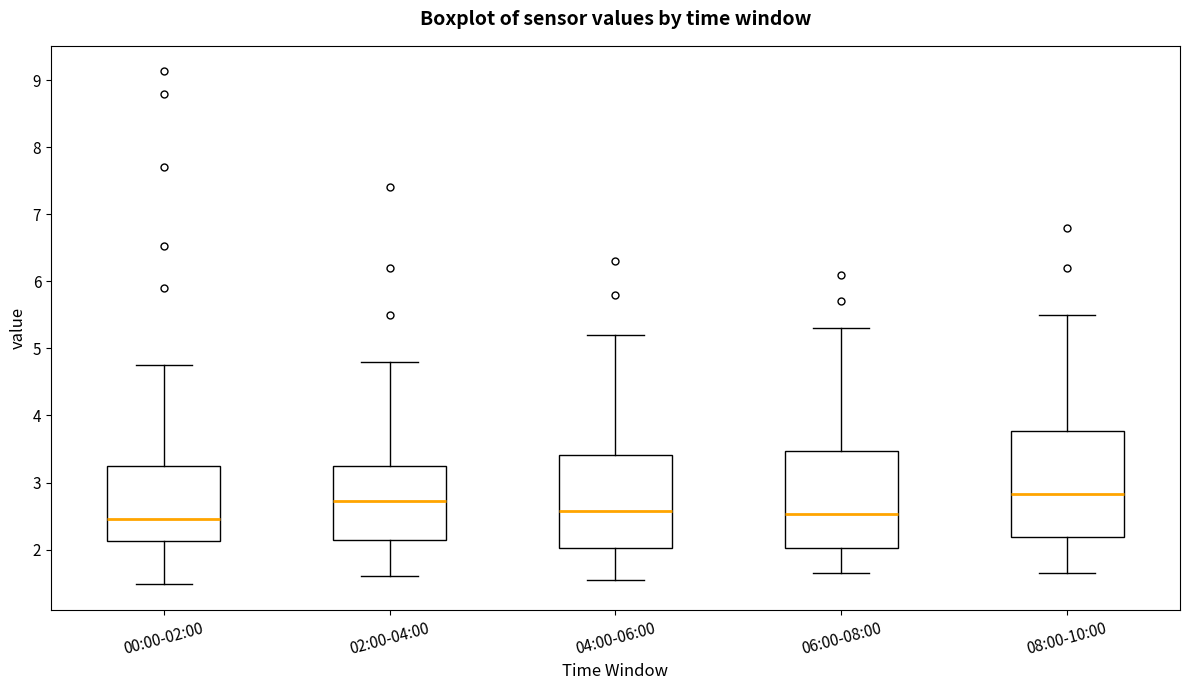

Reading left to right, transcribe this box plot: for each box, give where its median line is, the range the box spans, and where its two whiskers end, as read against the y-axis. The values are not printed on the chart, so give them approximately, as read against the axis.

00:00-02:00: median 2.5, box 2.1 to 3.2, whiskers 1.5 to 4.8
02:00-04:00: median 2.7, box 2.1 to 3.3, whiskers 1.6 to 4.8
04:00-06:00: median 2.6, box 2.0 to 3.4, whiskers 1.6 to 5.2
06:00-08:00: median 2.5, box 2.0 to 3.5, whiskers 1.7 to 5.3
08:00-10:00: median 2.8, box 2.2 to 3.8, whiskers 1.7 to 5.5